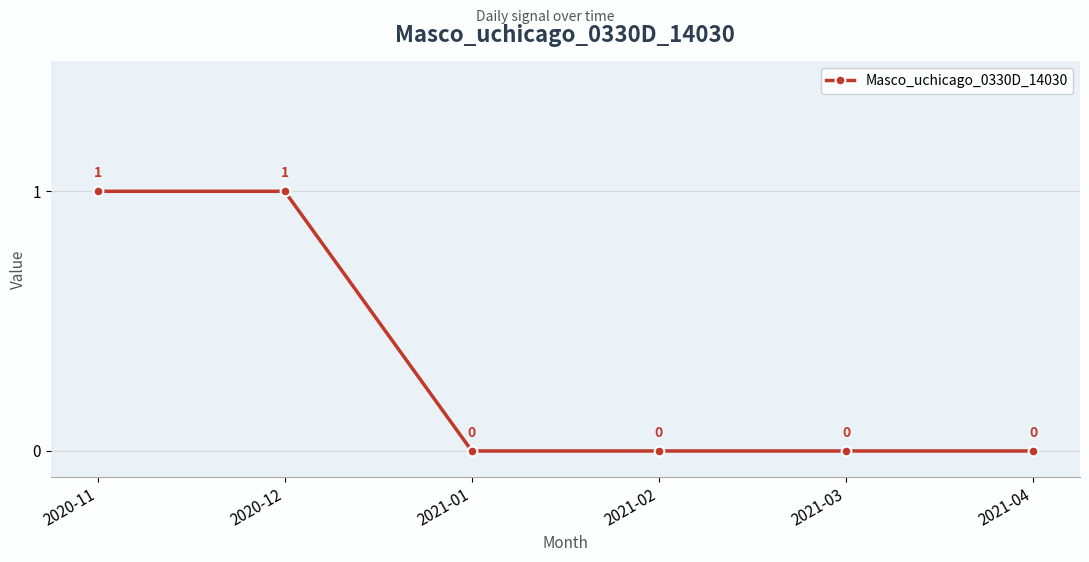

Is it true that the value at 2021-04 is 0?

True